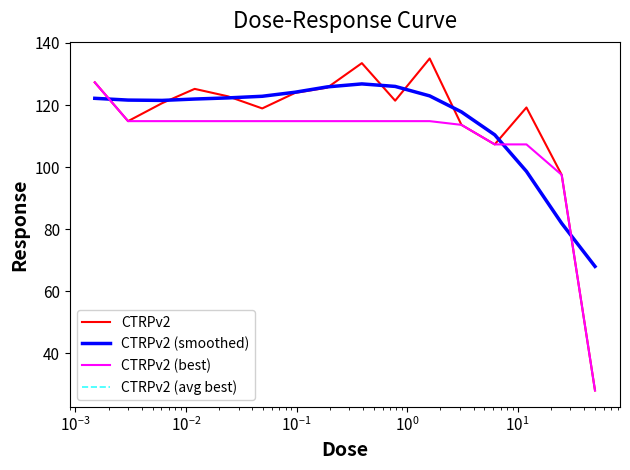

Does the chart display data point markers on the line(s)?

No